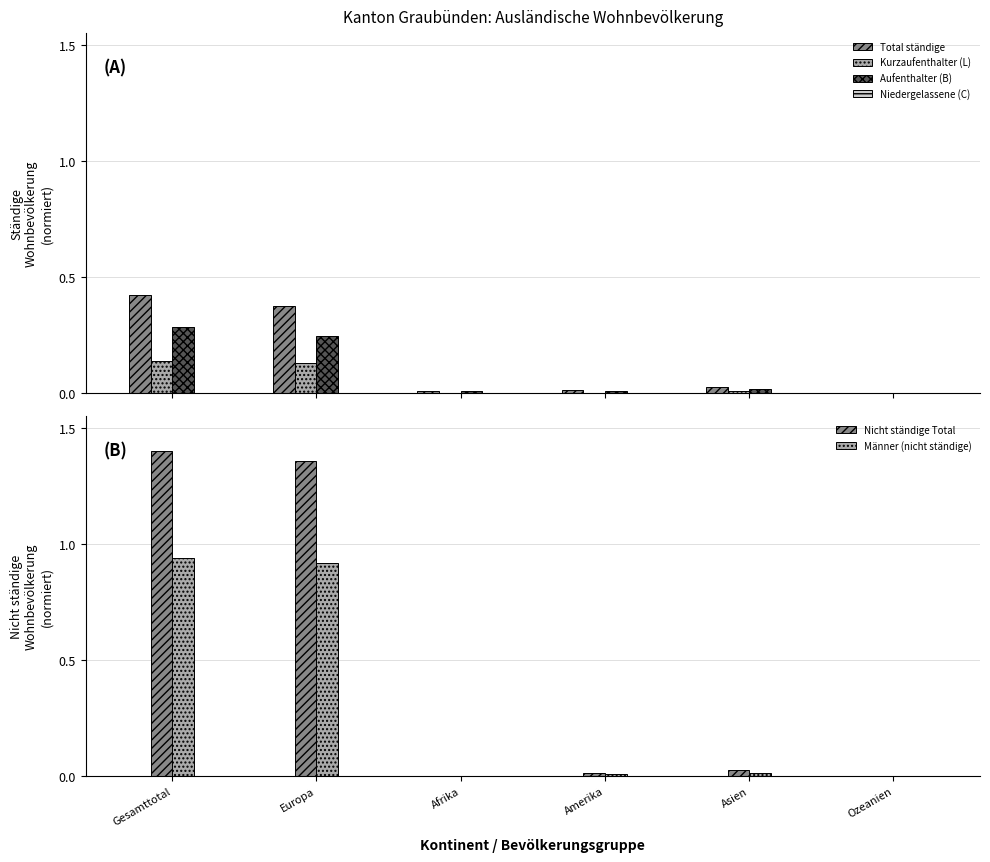

Count the Niedergelassene (C) values in the range 0 to 1.

6